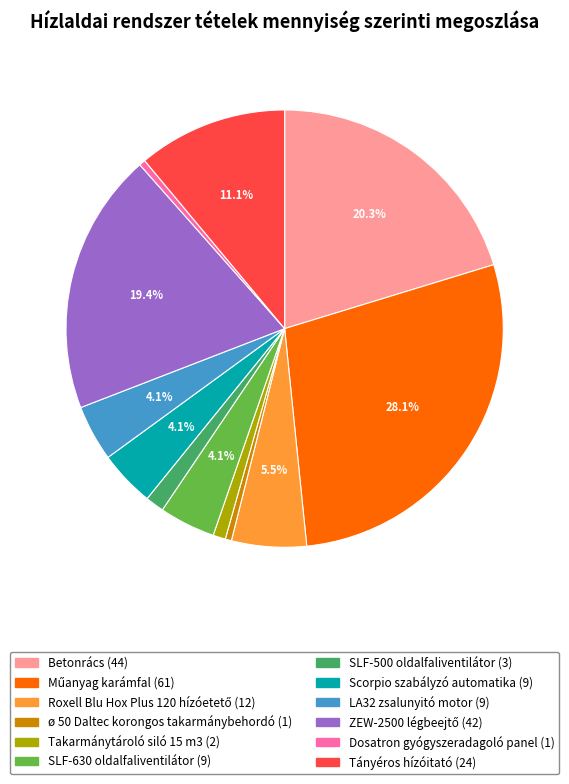

What portion of the pie excludes LA32 zsalunyitó motor?

95.9%